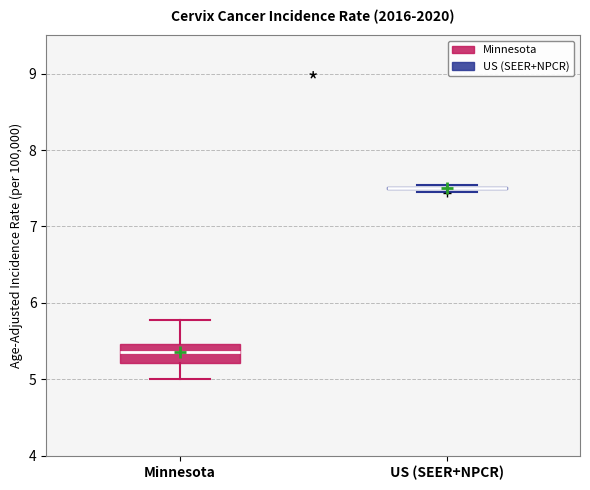

Comparing the boxes themselves (not the whiskers), which one is the tallest?

Minnesota